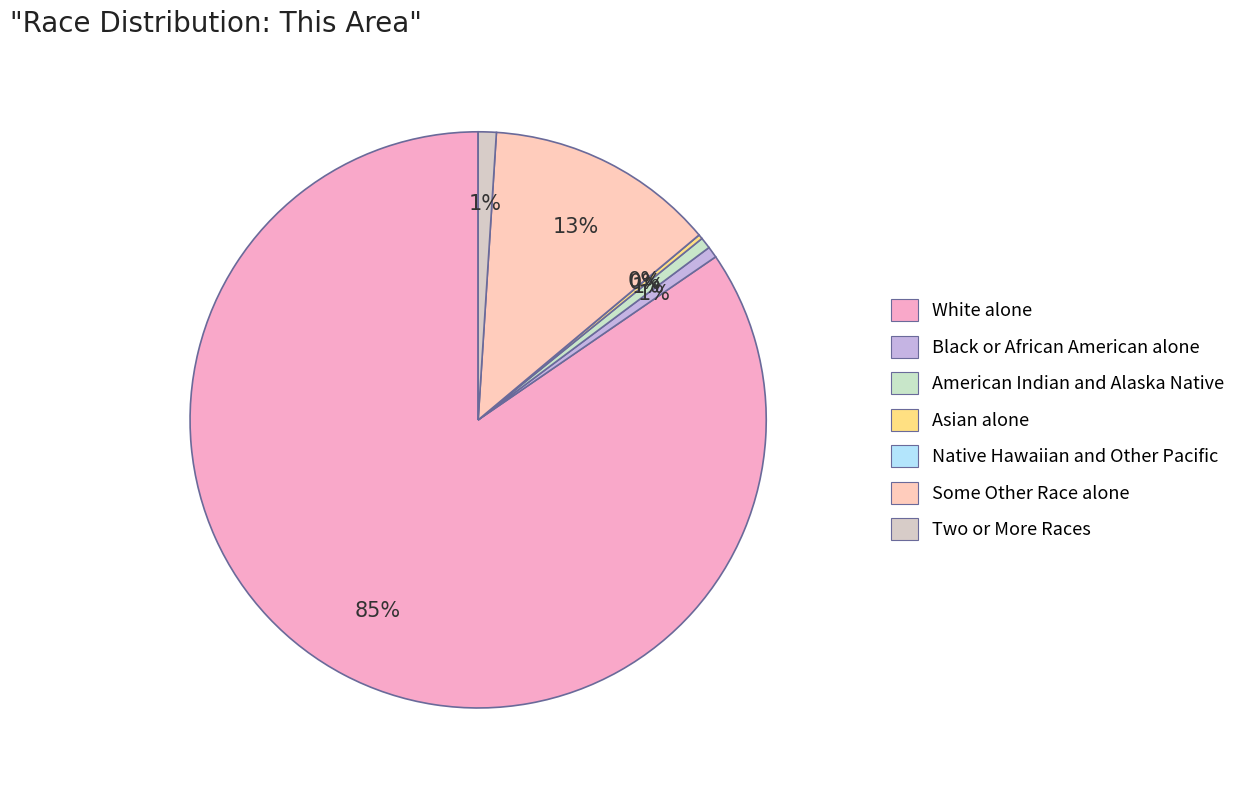

Combined, do Native Hawaiian and Other Pacific and American Indian and Alaska Native account for over 50%?

No